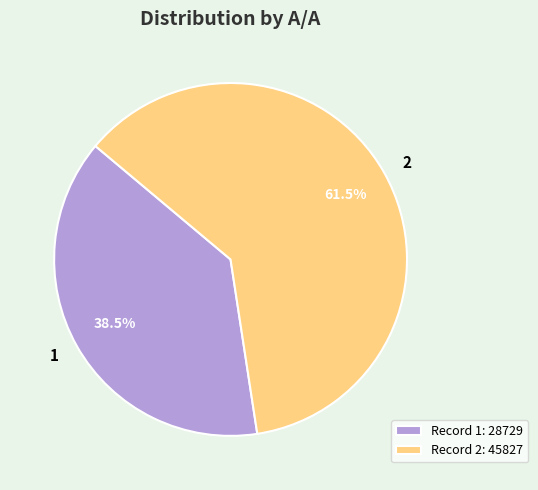

How many slices are in this pie chart?

2